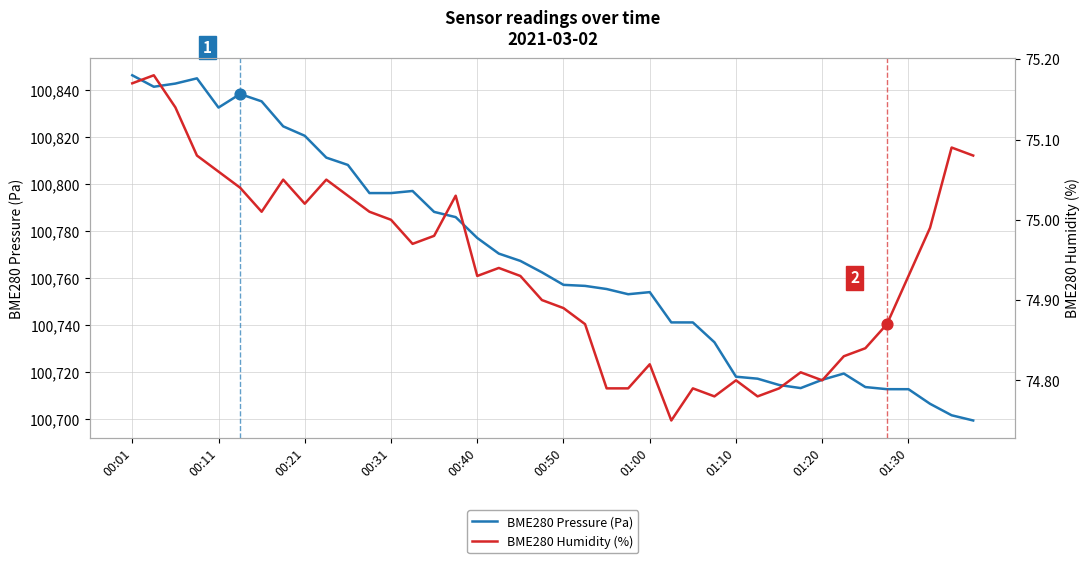

At which category is the sum across all series the highest?

00:01